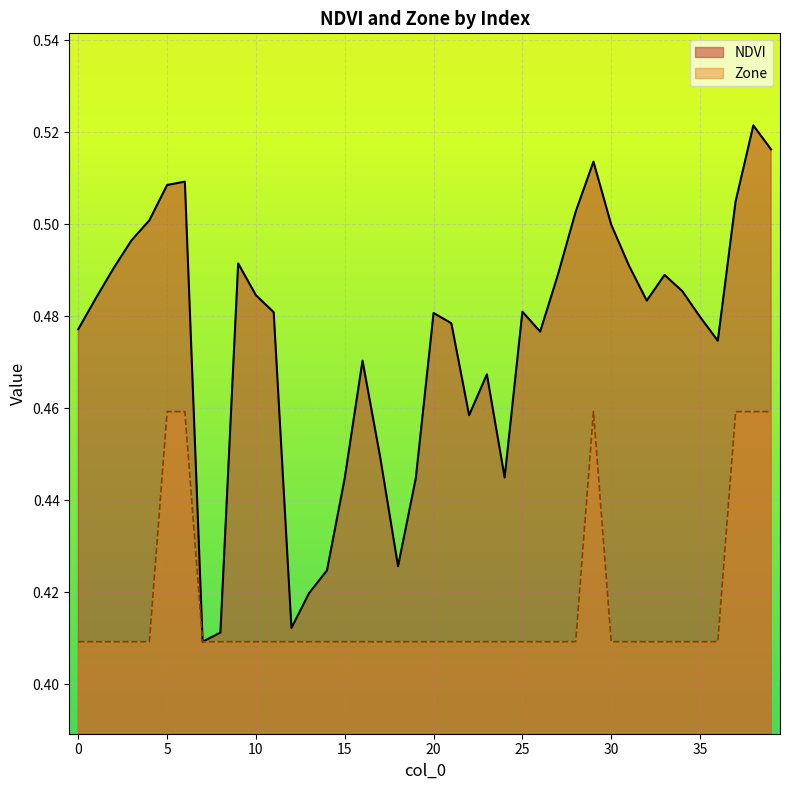

Which series has the widest spread of values?

NDVI